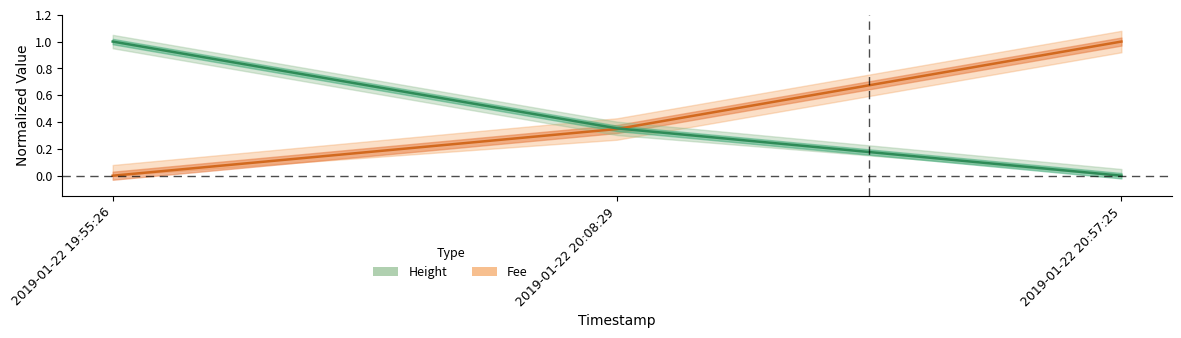

The Fee series shows 1.0 at 2019-01-22 20:57:25. True or false?

True